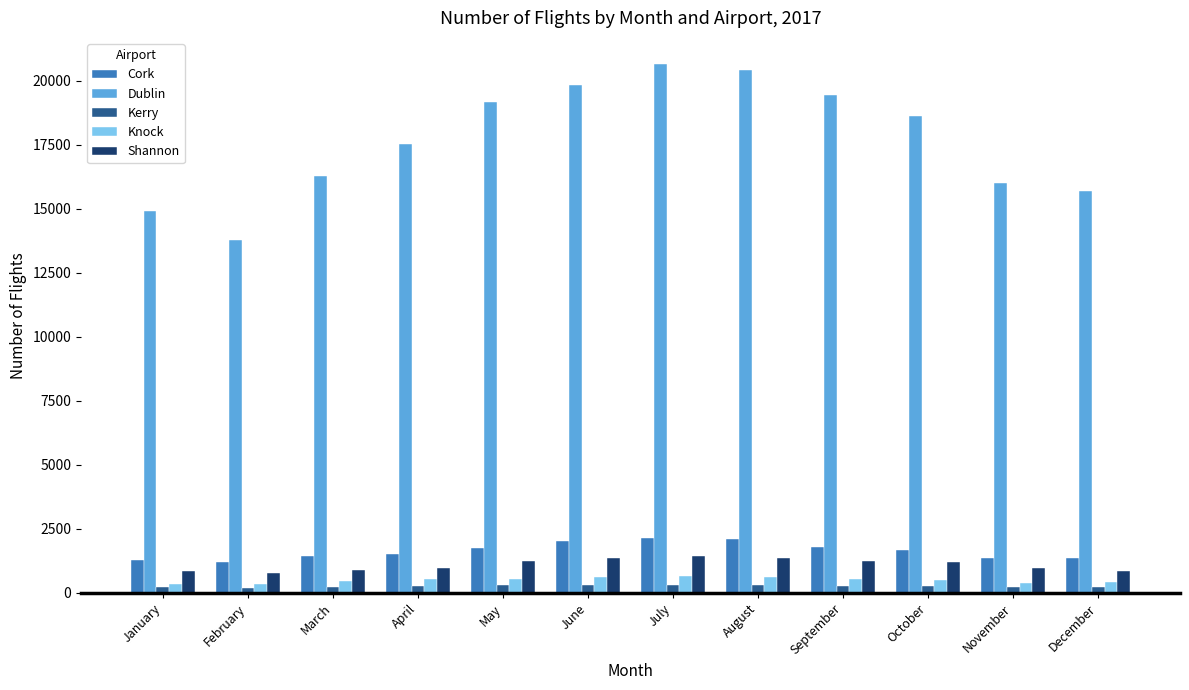

How many bars are there in total?

60